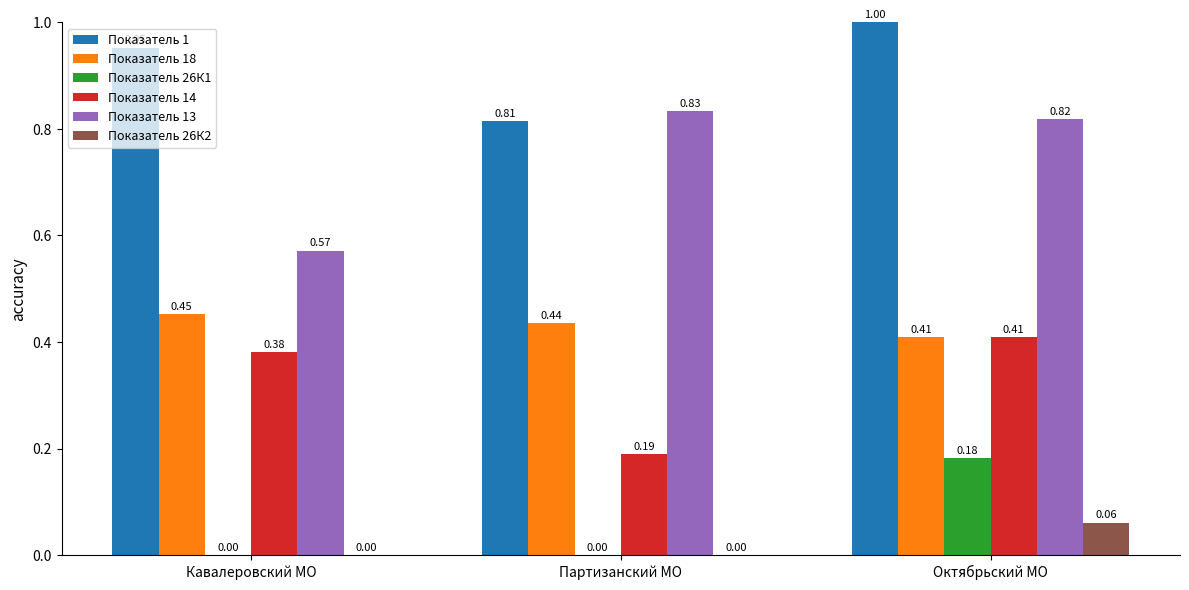

At which label is Показатель 14 closest to 0?

Партизанский МО